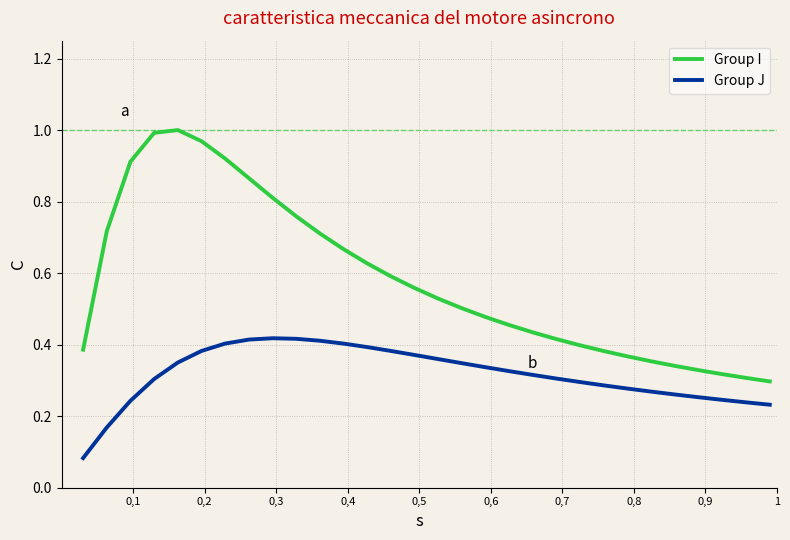

What is the sum of all Group I values?

17.4